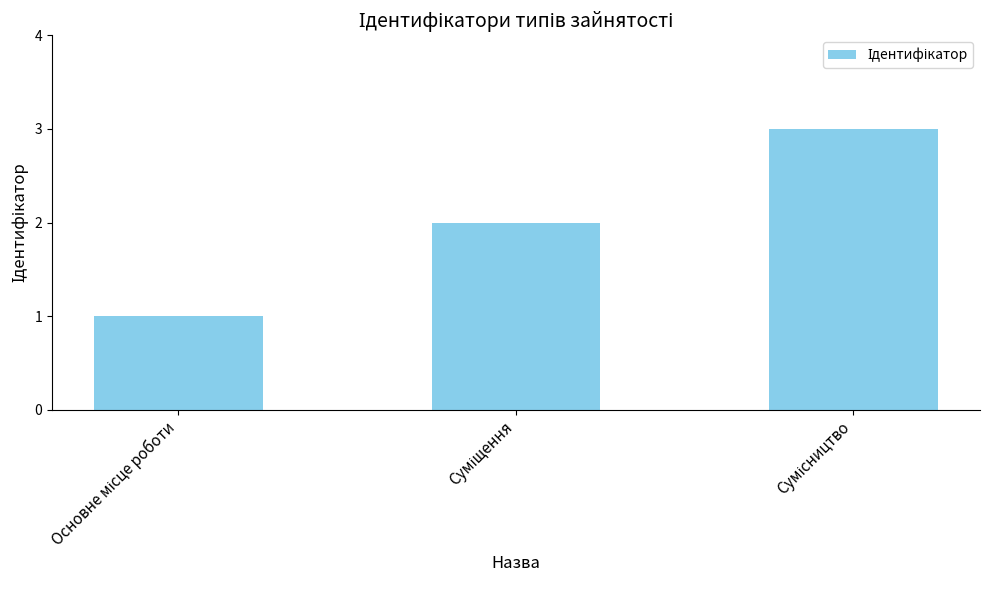

Reading left to right, list all the values displayed in this chart.

1	2	3